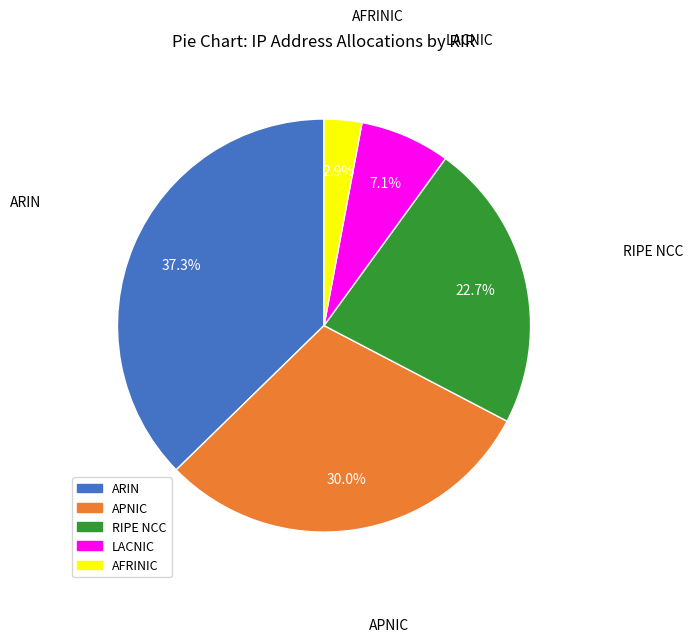

Which has a higher value, LACNIC or RIPE NCC?

RIPE NCC